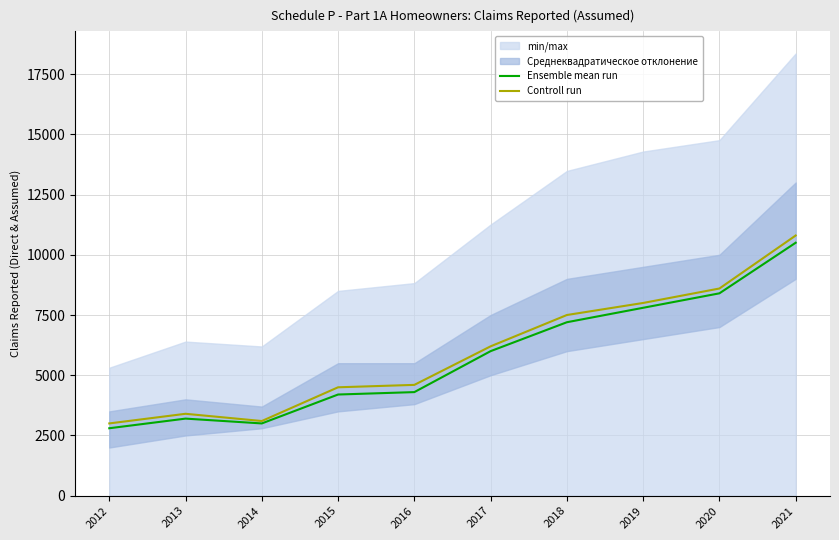

At 2014, list the series in order from largest to smallest.

Controll run, Ensemble mean run